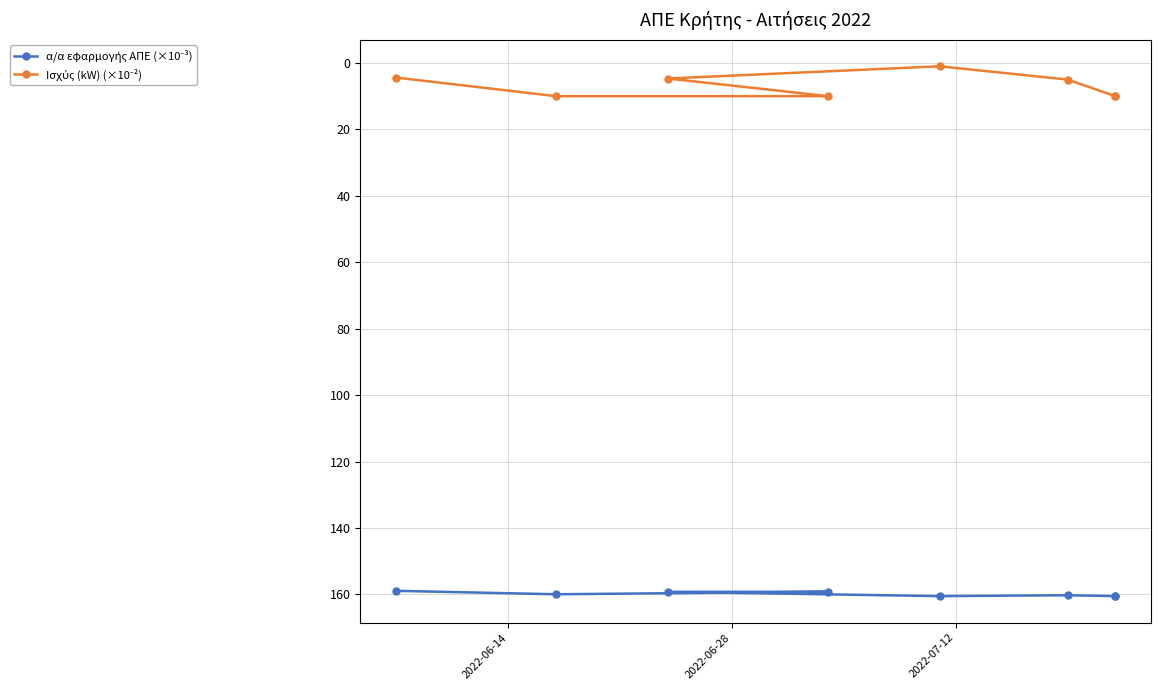

Reading right to left, list all the values displayed in this chart.

α/α εφαρμογής ΑΠΕ (×10⁻³): 160.5	160.5	160.2	160.5	159.2	159.2	159.9	158.9
Ισχύς (kW) (×10⁻²): 10.0	10.0	5.0	1.0	4.7	10.0	10.0	4.4